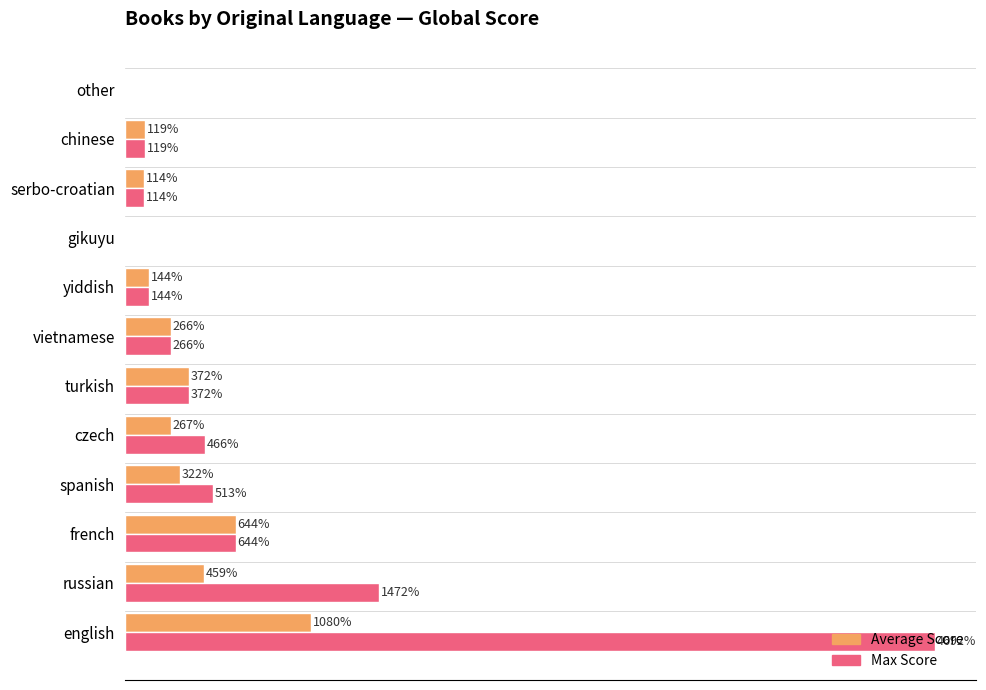

Where is Max Score nearest to the value 2346?

russian